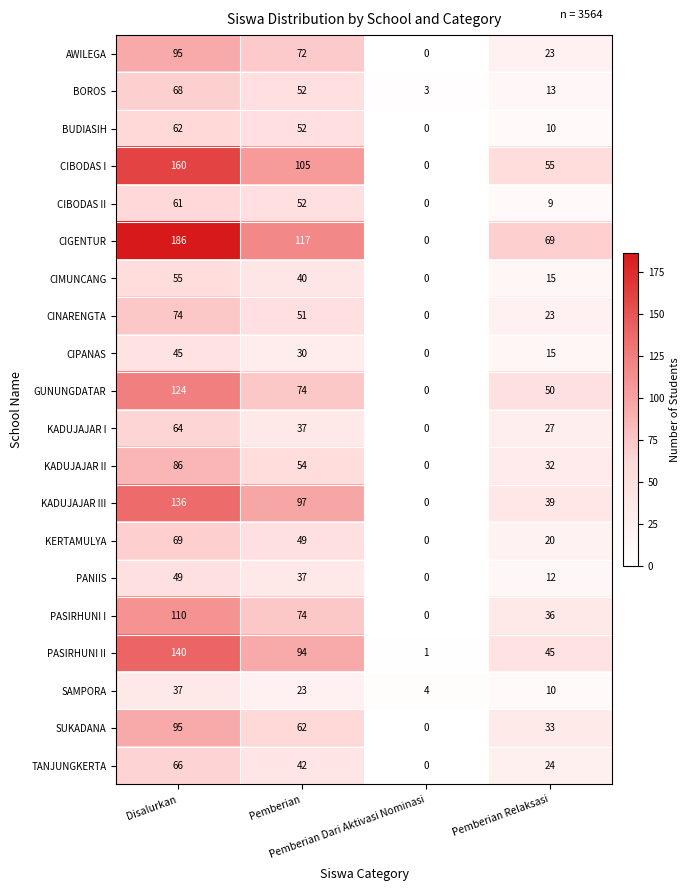

What is the difference between the maximum and second lowest values in the CIGENTUR series?

117